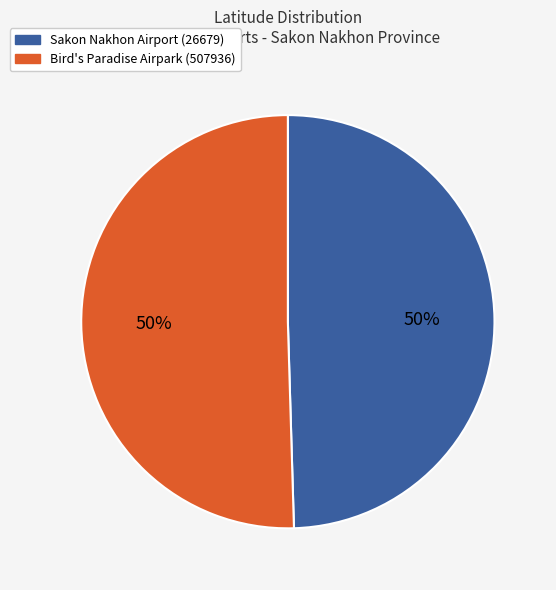

To the nearest percent, what is the average slice percentage?

50%